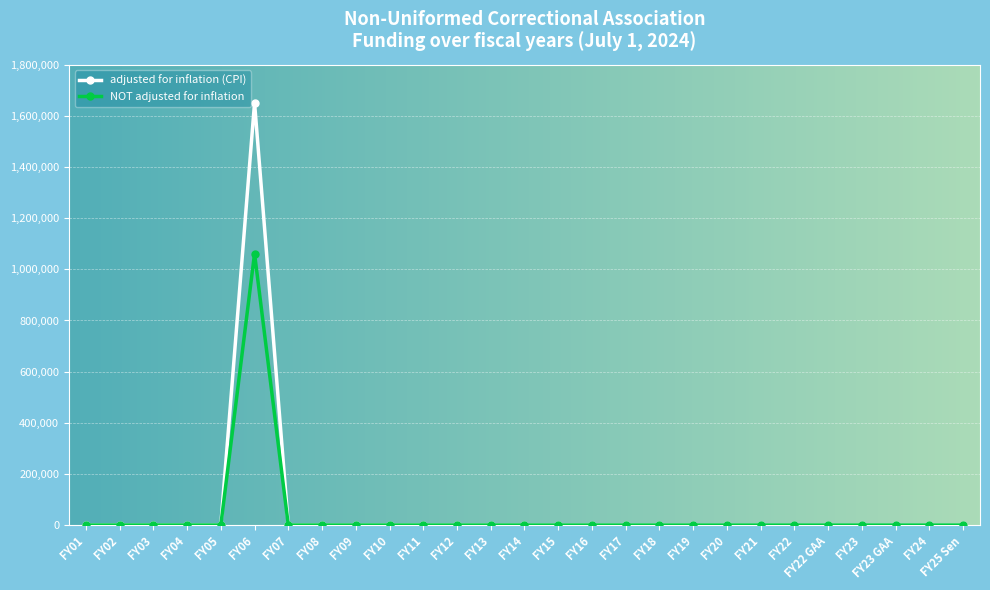

What is the label of the 2nd point from the left?

FY02